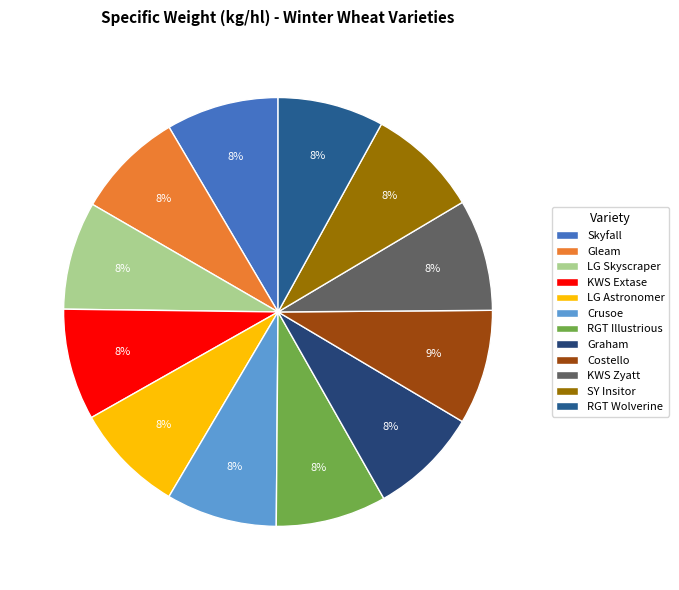

Do Gleam and KWS Zyatt together represent more than half of the pie?

No